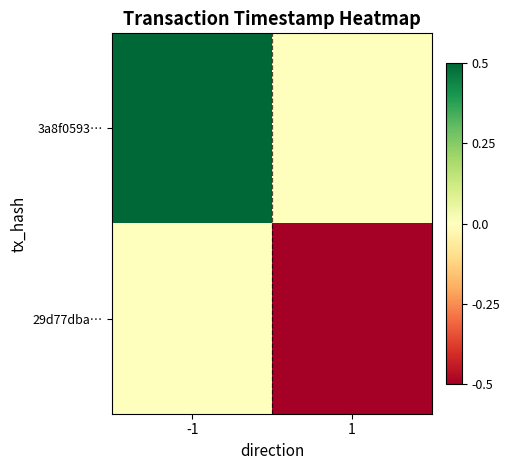

At -1, list the series in order from smallest to largest.

29d77dba…, 3a8f0593…